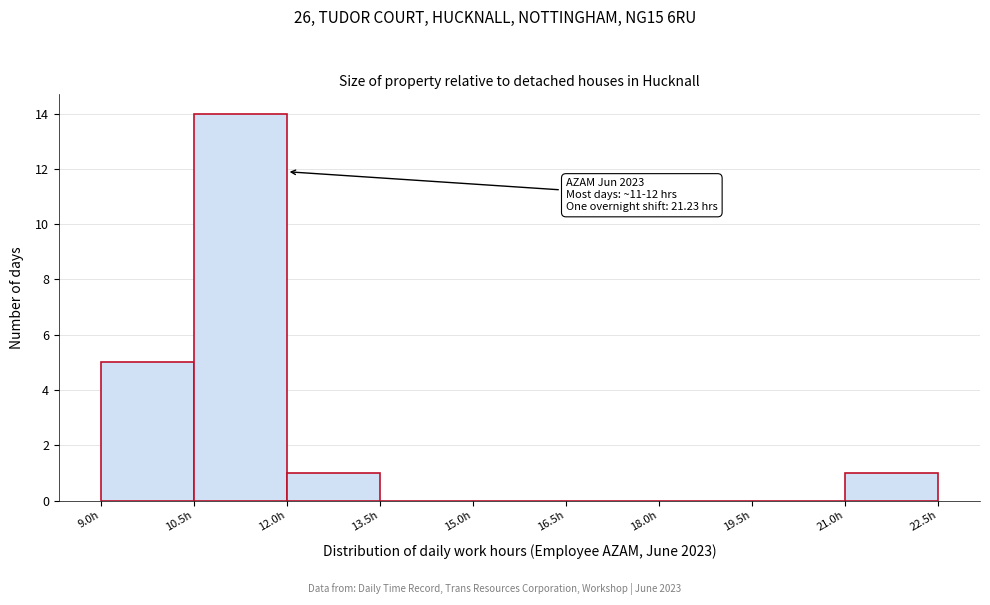

Which range on the x-axis has the tallest bar?

10.5 to 12.0